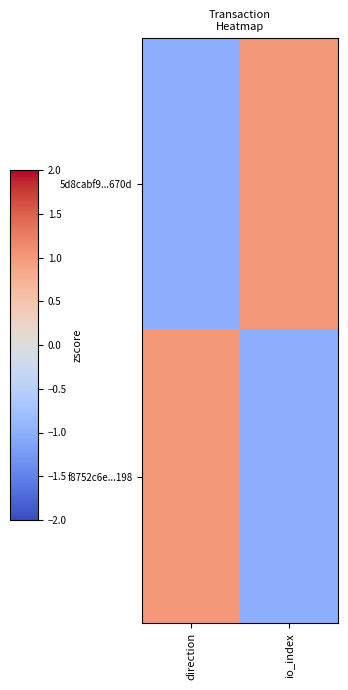

Rank the series by their maximum value, from lowest to highest.

5d8cabf9...670d, f8752c6e...198